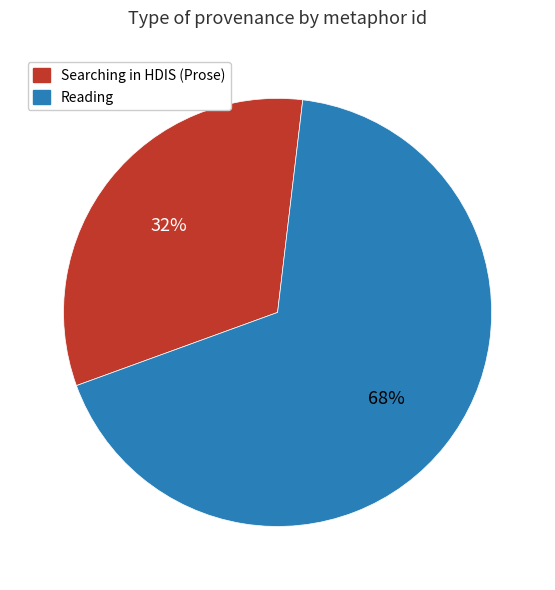

Does any single category account for the majority?

Yes